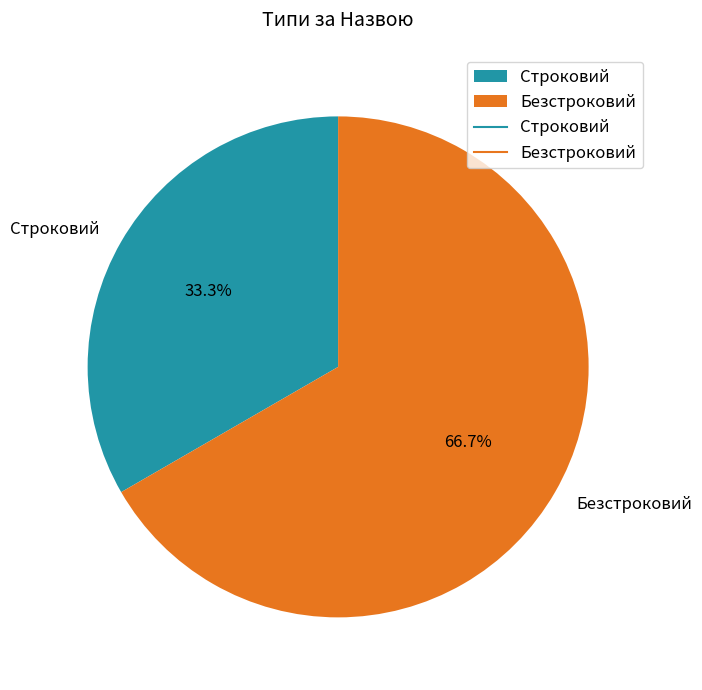

What percentage is the Безстроковий slice, to the nearest percent?

67%